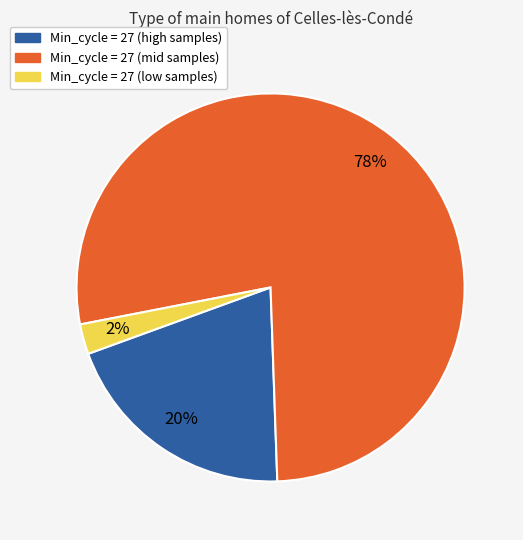

Which category has the biggest portion of the pie?

Min_cycle = 27 (mid samples)